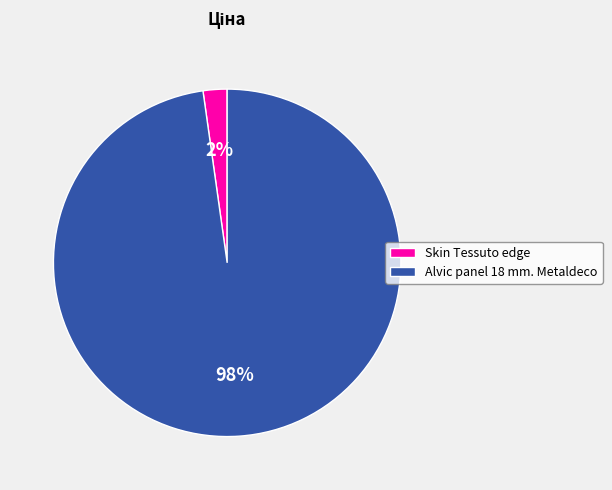

What is the largest slice in the pie chart?

Alvic panel 18 mm. Metaldeco